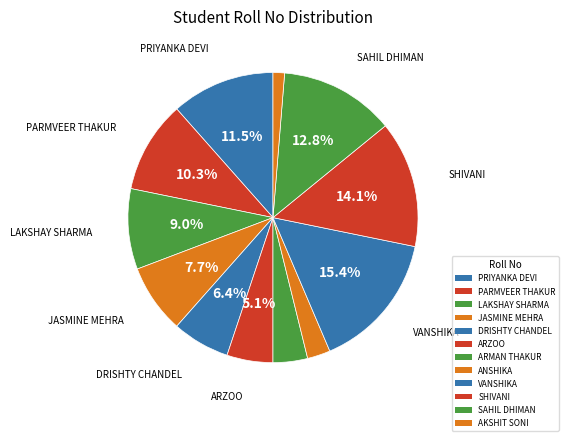

Count the number of slices in the pie.

12